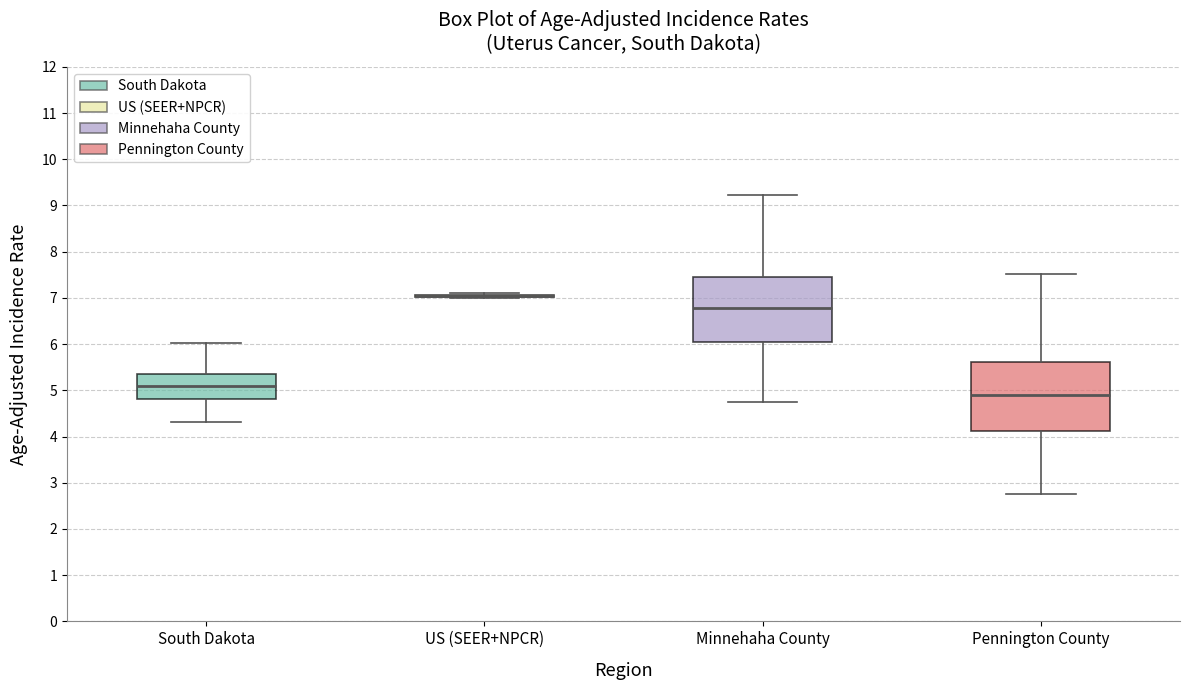

Reading left to right, transcribe this box plot: for each box, give where its median line is, the range the box spans, and where its two whiskers end, as read against the y-axis. The values are not printed on the chart, so give them approximately, as read against the axis.

South Dakota: median 5.1, box 4.8 to 5.4, whiskers 4.3 to 6.0
US (SEER+NPCR): box collapsed to a line at 7.0, whiskers 7.0 to 7.1
Minnehaha County: median 6.8, box 6.0 to 7.4, whiskers 4.7 to 9.2
Pennington County: median 4.9, box 4.1 to 5.6, whiskers 2.8 to 7.5